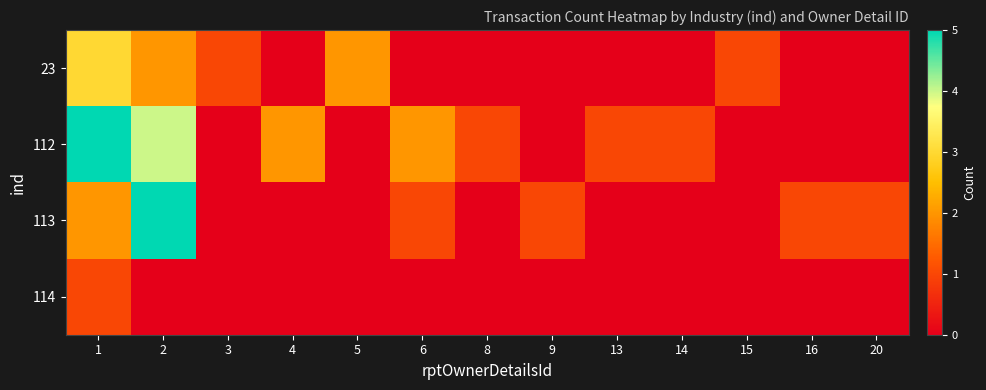

List the series in order of their peak value, lowest first.

114, 23, 112, 113